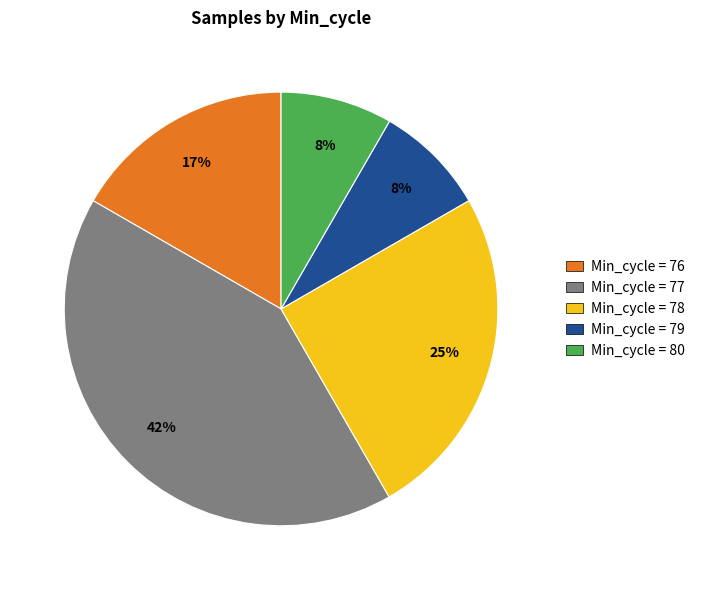

Does any single category account for the majority?

No